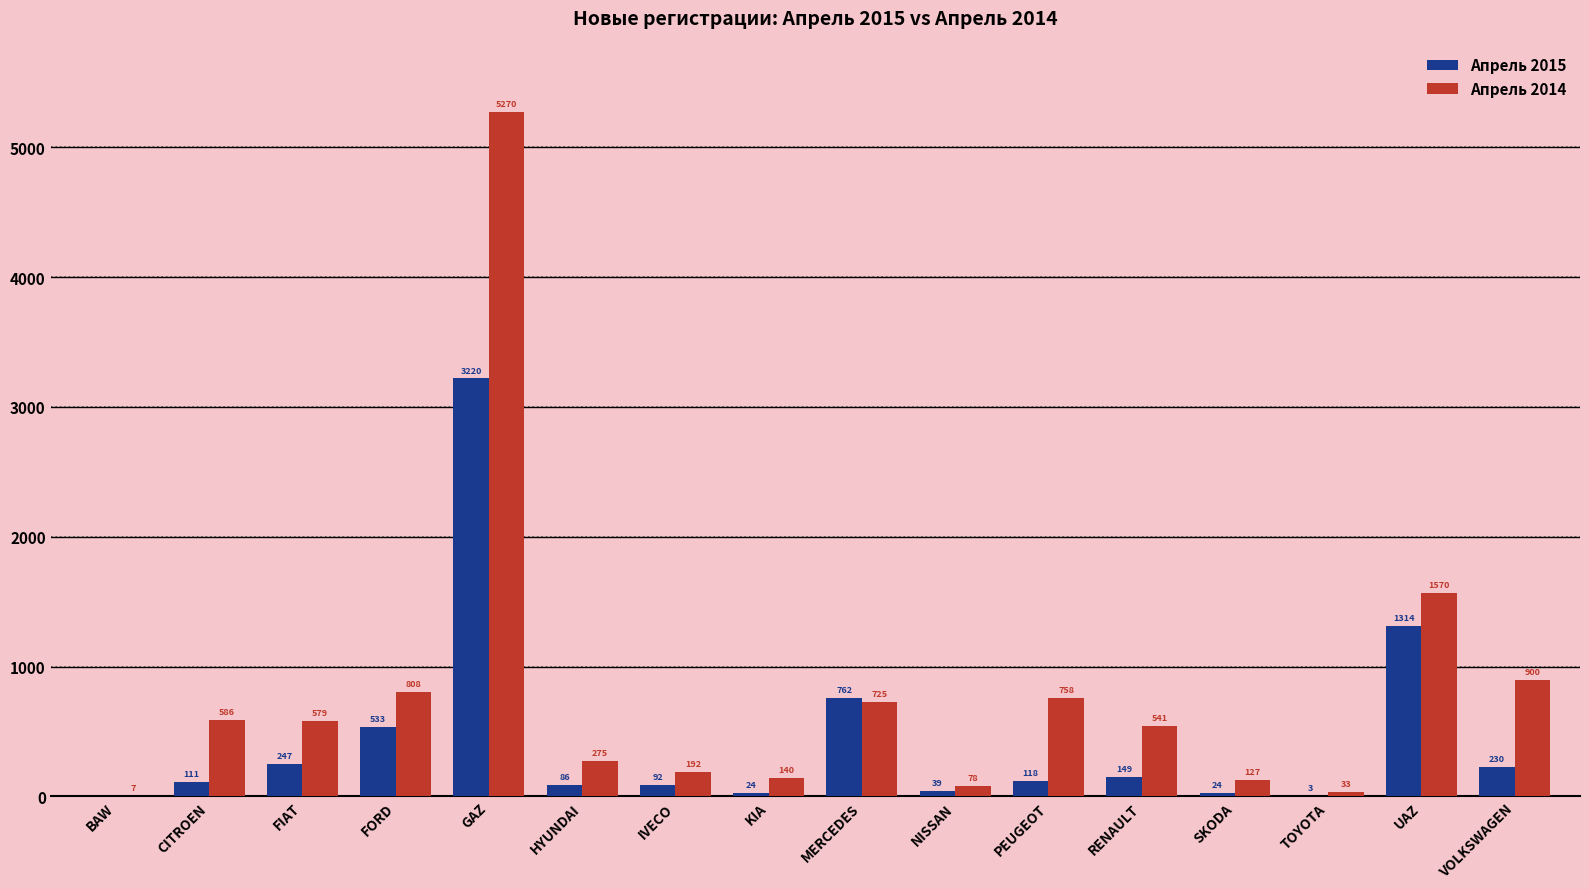

What is the sum of the Апрель 2015 values at HYUNDAI and VOLKSWAGEN?

316